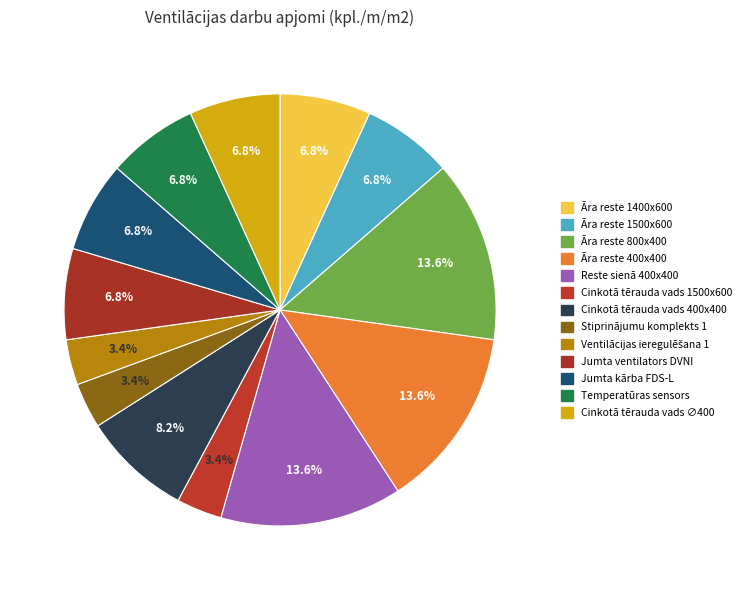

True or false: Temperatūras sensors accounts for 1% of the total.

False